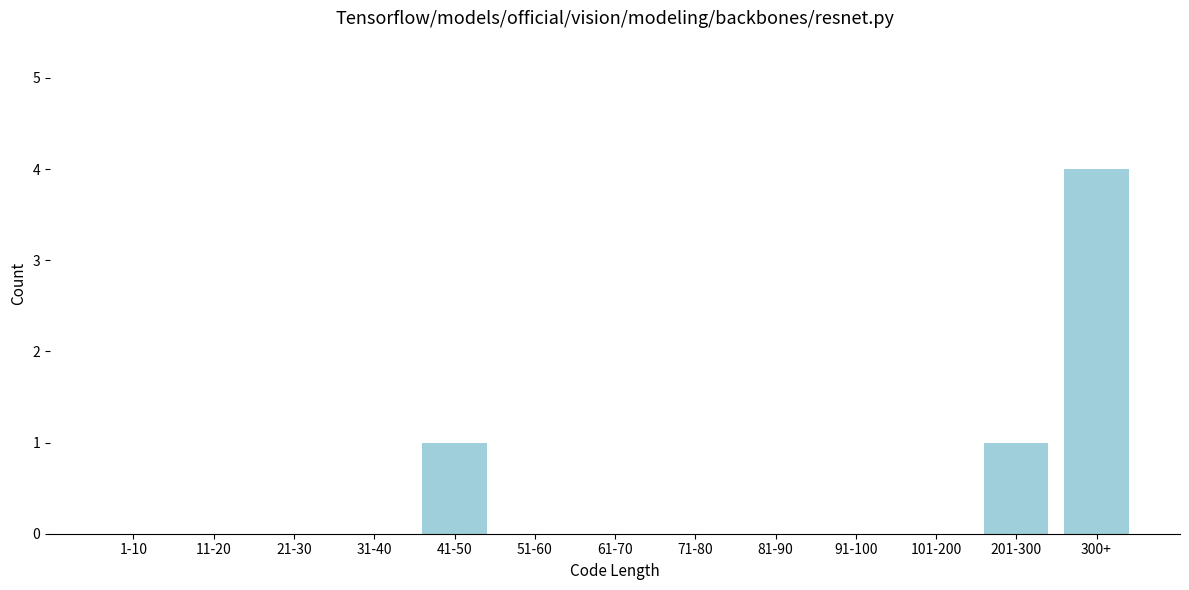

Reading right to left, transcribe all the data shown in this chart.

300+=4	201-300=1	101-200=0	91-100=0	81-90=0	71-80=0	61-70=0	51-60=0	41-50=1	31-40=0	21-30=0	11-20=0	1-10=0